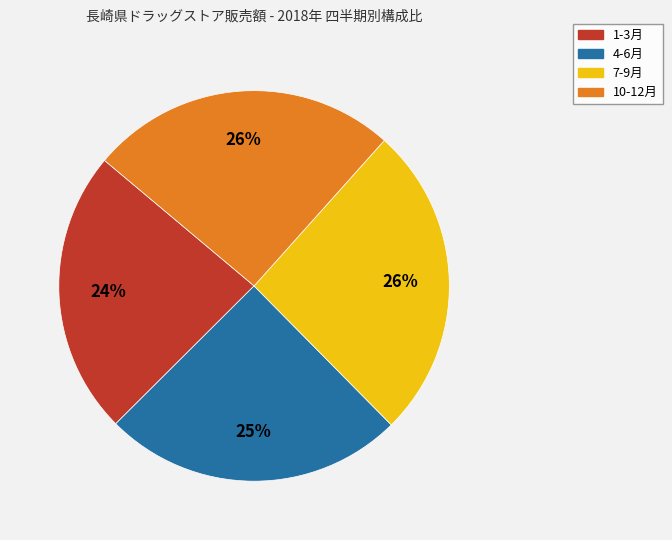

How many slices are in this pie chart?

4